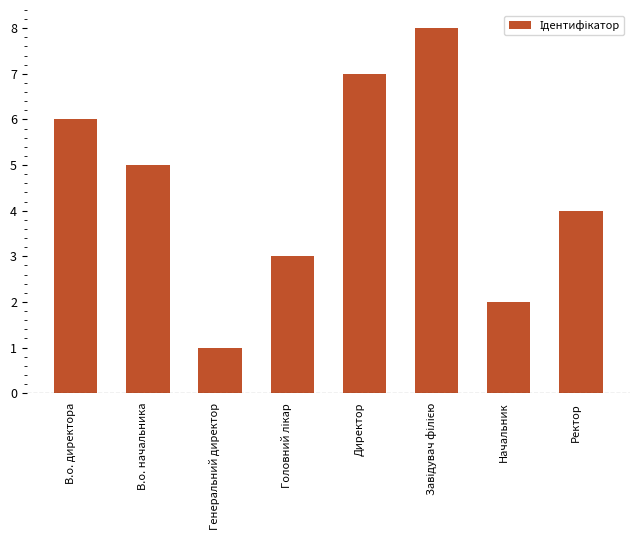

What position from the right is В.о. начальника?

7